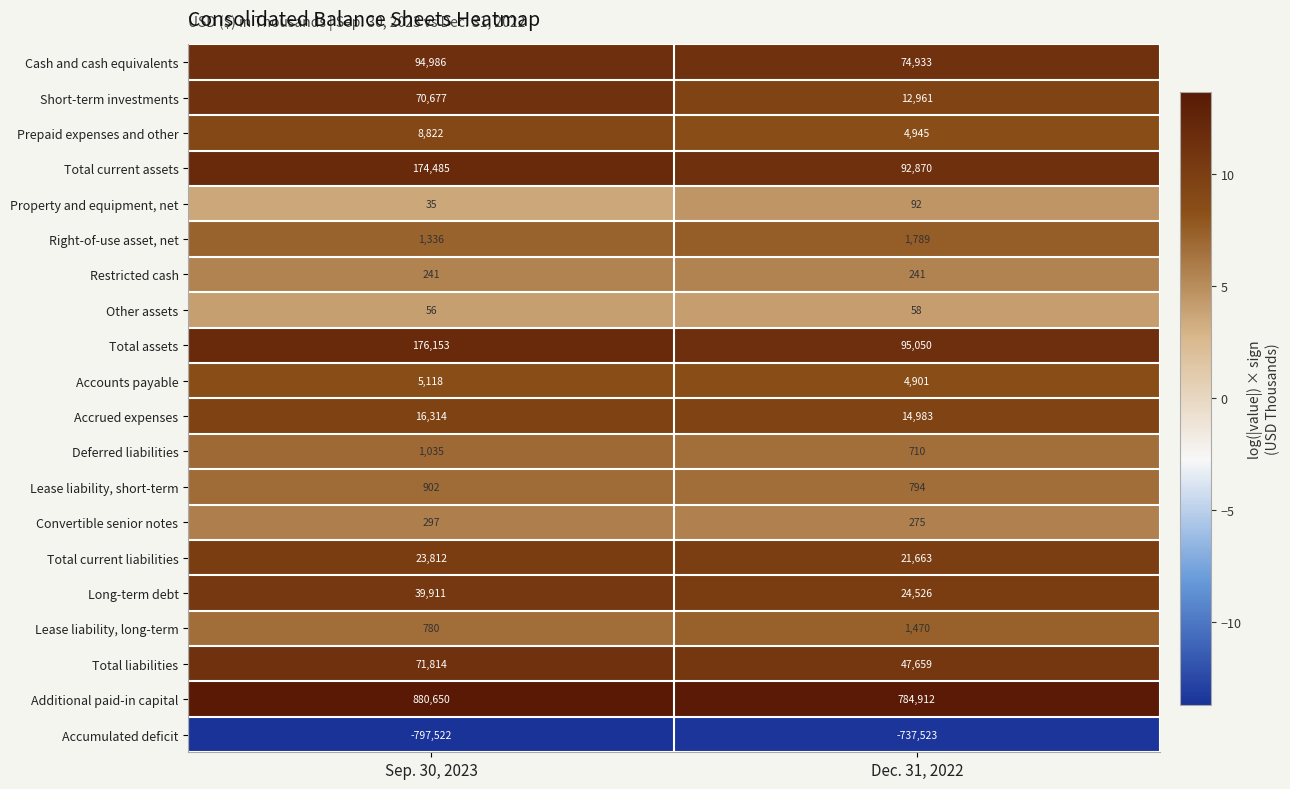

Is it true that Total assets equals 27575 at Dec. 31, 2022?

False